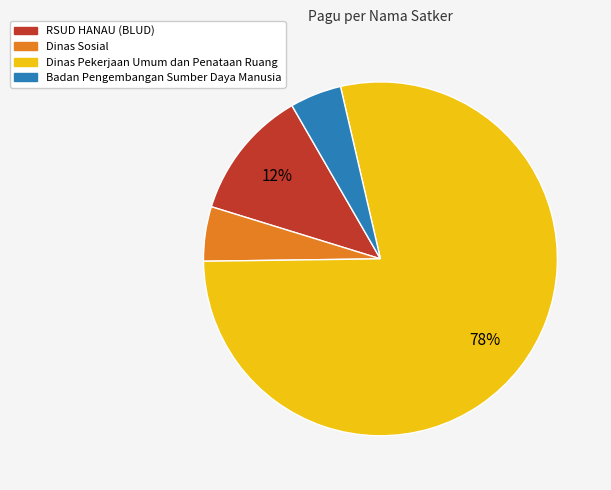

Is there any slice that represents more than half of the pie?

Yes